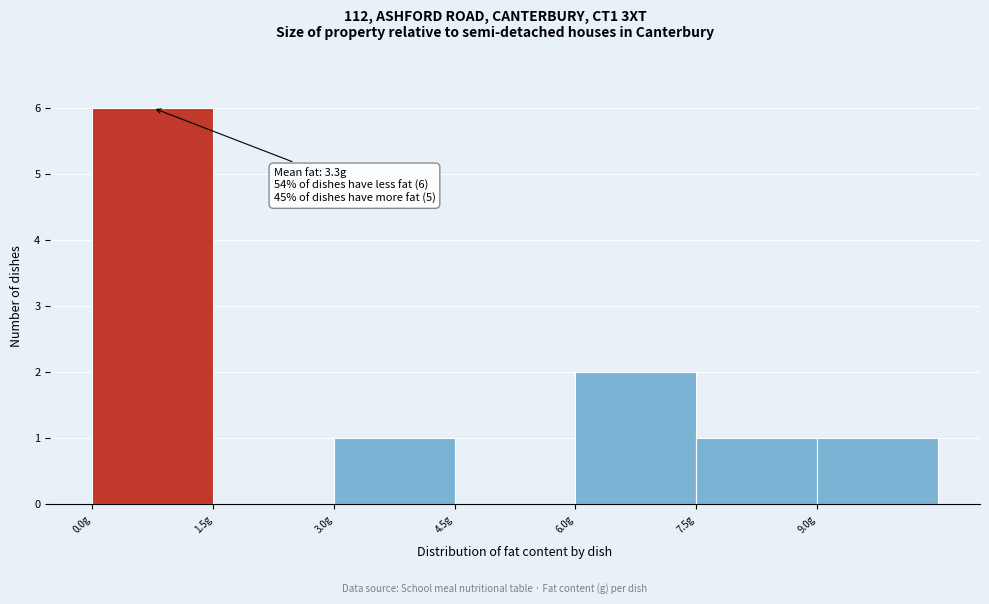

Which range on the x-axis has the tallest bar?

0.0 to 1.5